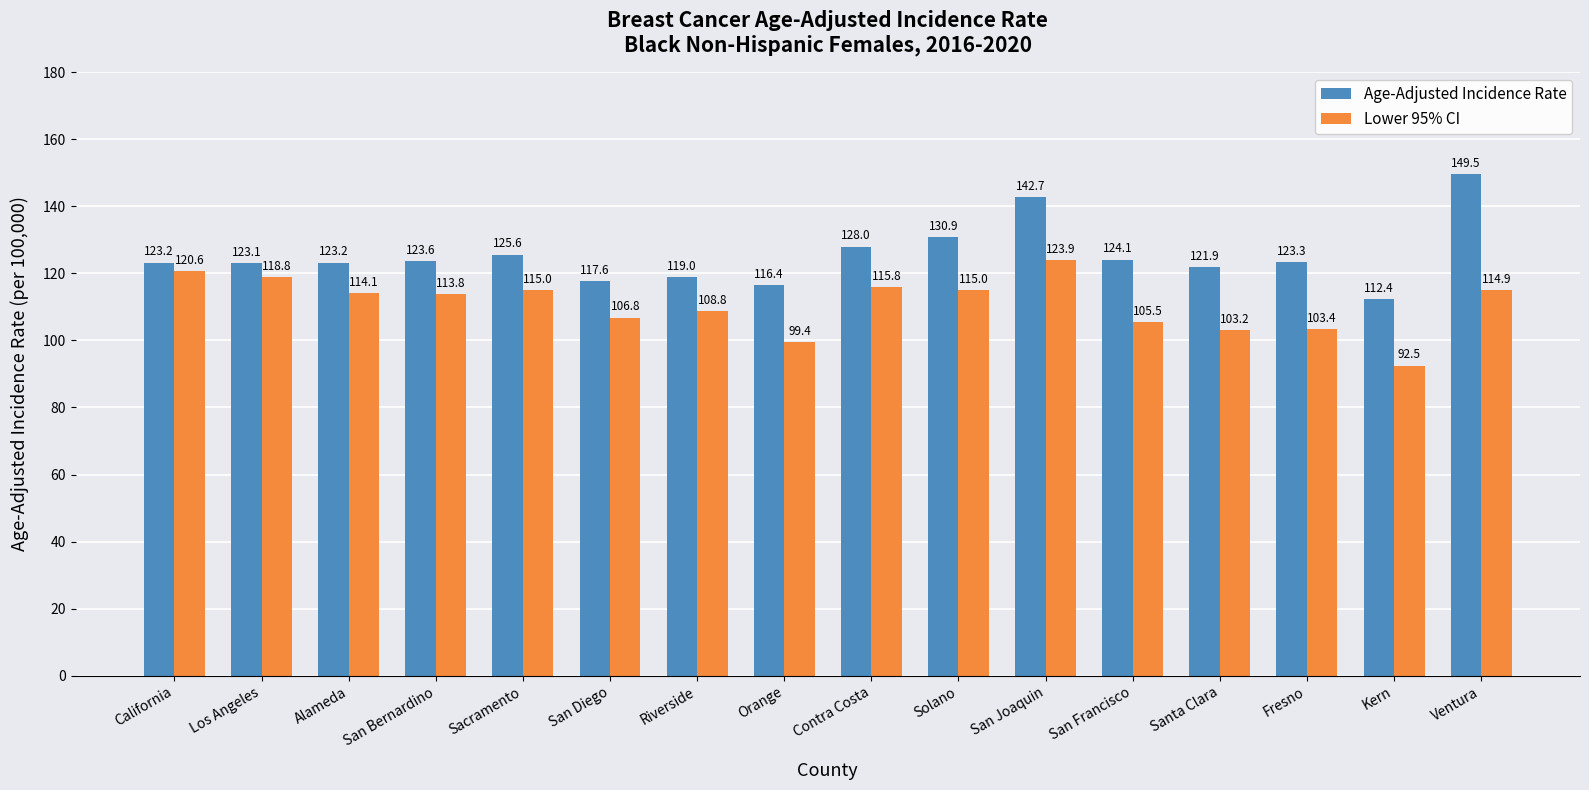

What is the difference between the second highest and second lowest values in the Age-Adjusted Incidence Rate series?

26.3